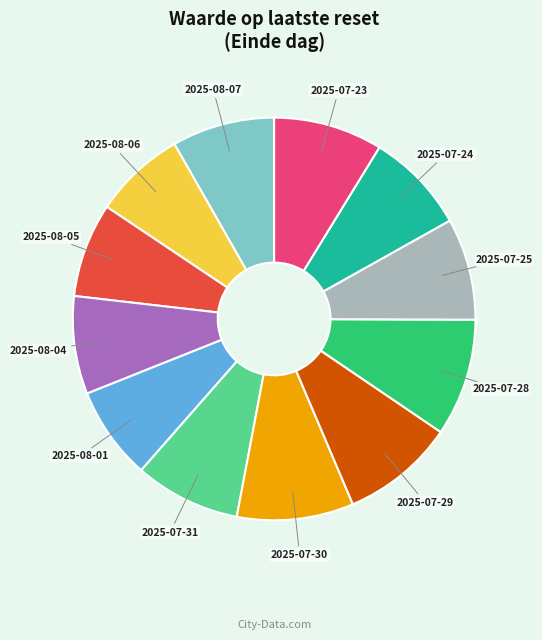

Is there a majority slice in this chart?

No